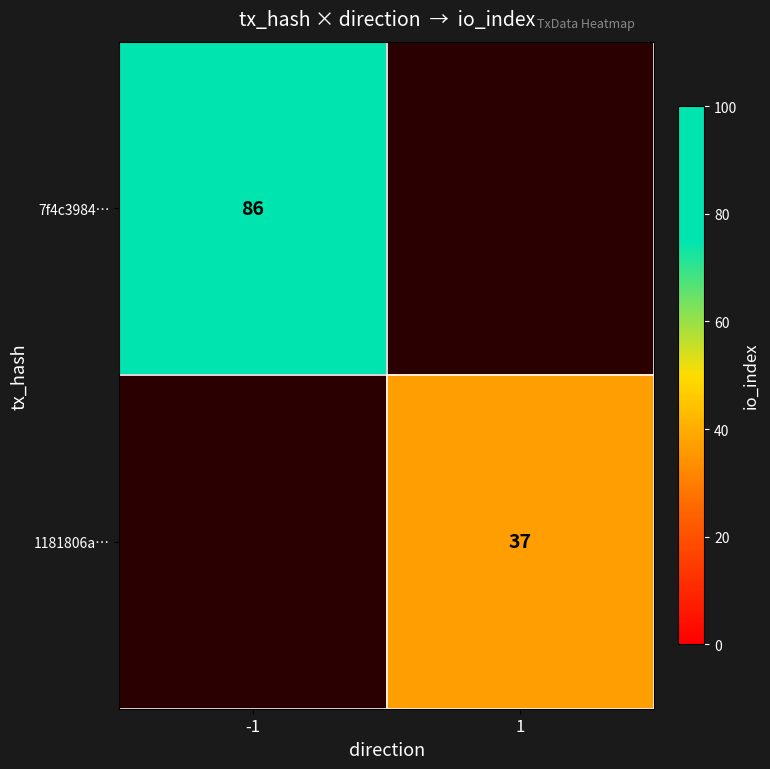

True or false: 7f4c3984… has a value of 143 at -1.

False